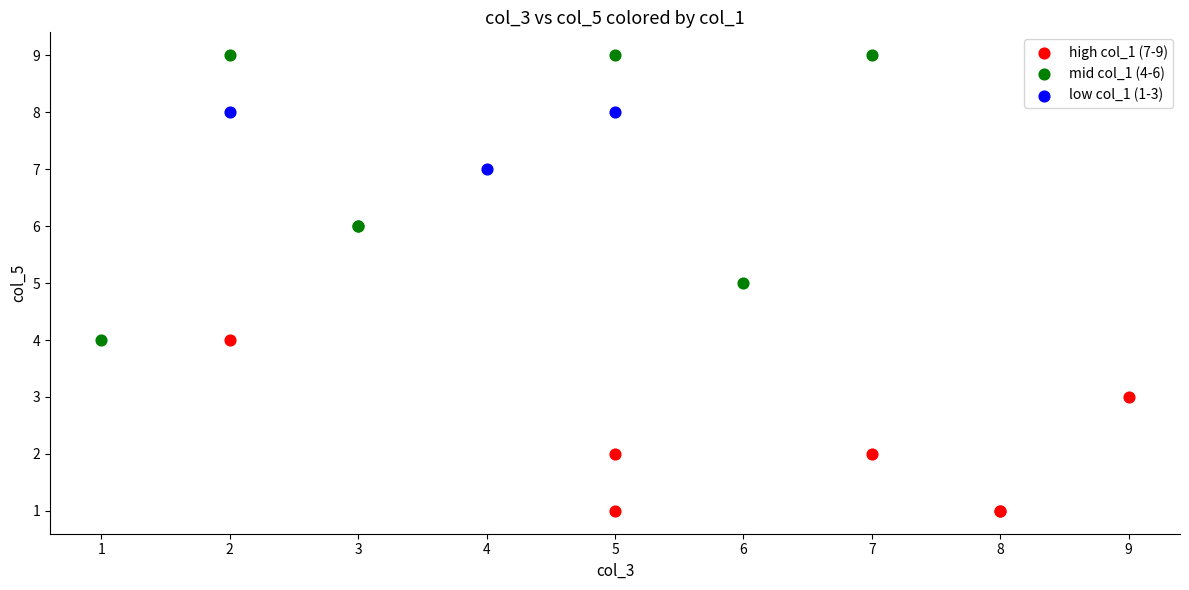

Which series has the largest Y range (max minus min)?

mid col_1 (4-6)